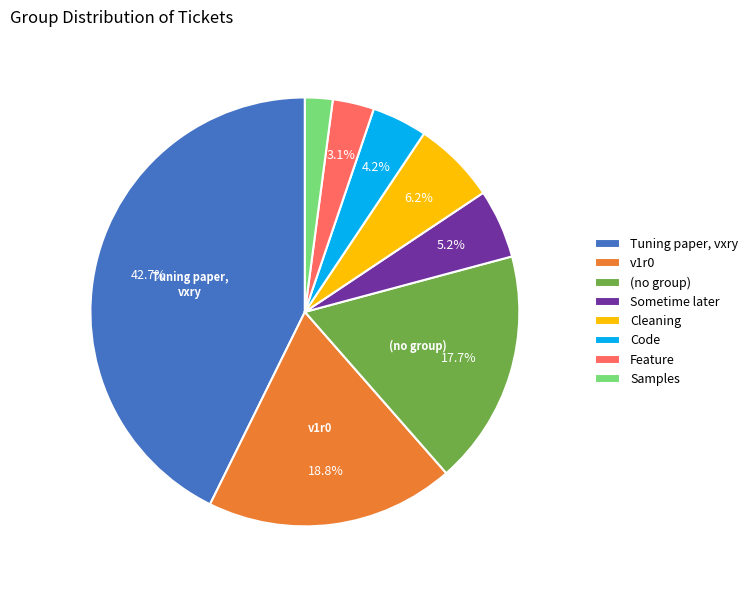

To the nearest percent, what is the average slice percentage?

12%